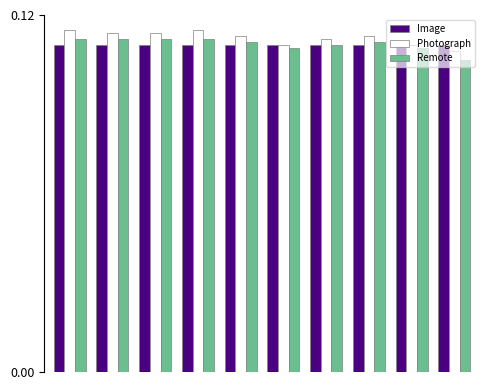

At how many categories does at least one series exceed 0?

10